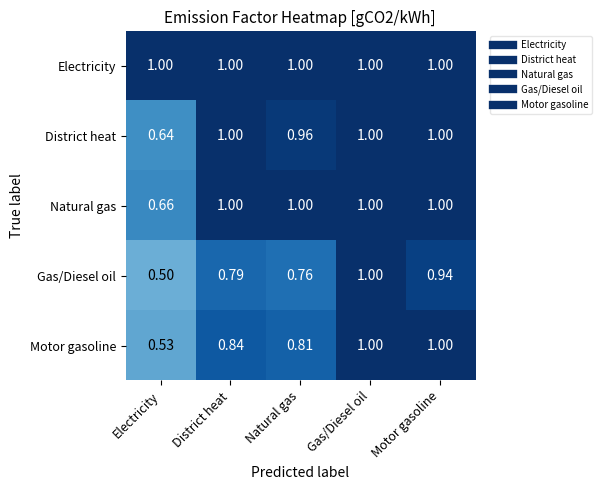

Which category has the lowest value in the District heat series?

Electricity